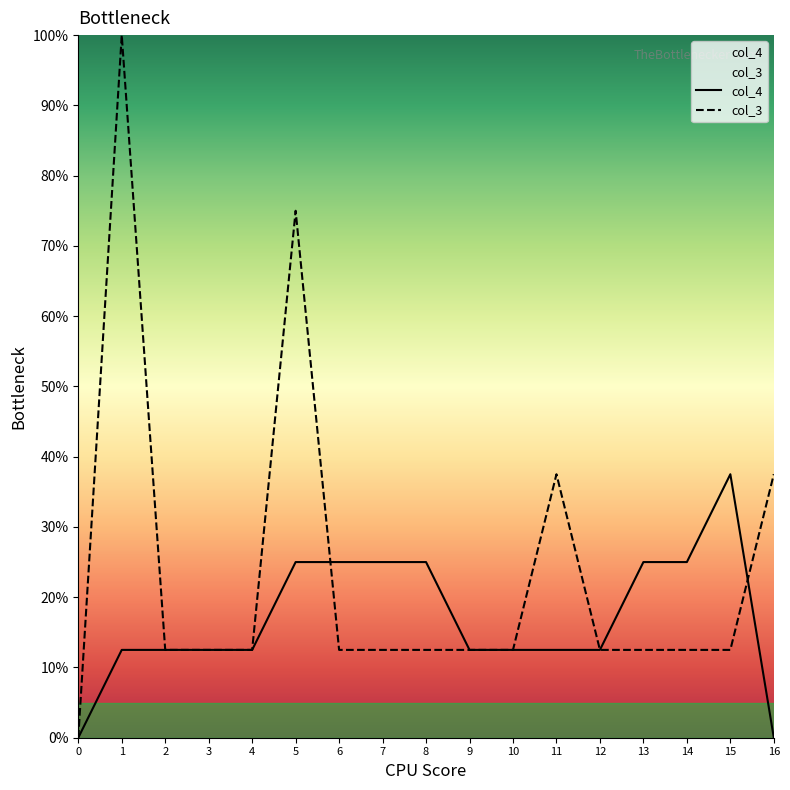

Reading right to left, list all the values displayed in this chart.

col_4: 0.0	37.5	25.0	25.0	12.5	12.5	12.5	12.5	25.0	25.0	25.0	25.0	12.5	12.5	12.5	12.5	0.0
col_3: 37.5	12.5	12.5	12.5	12.5	37.5	12.5	12.5	12.5	12.5	12.5	75.0	12.5	12.5	12.5	100.0	0.0